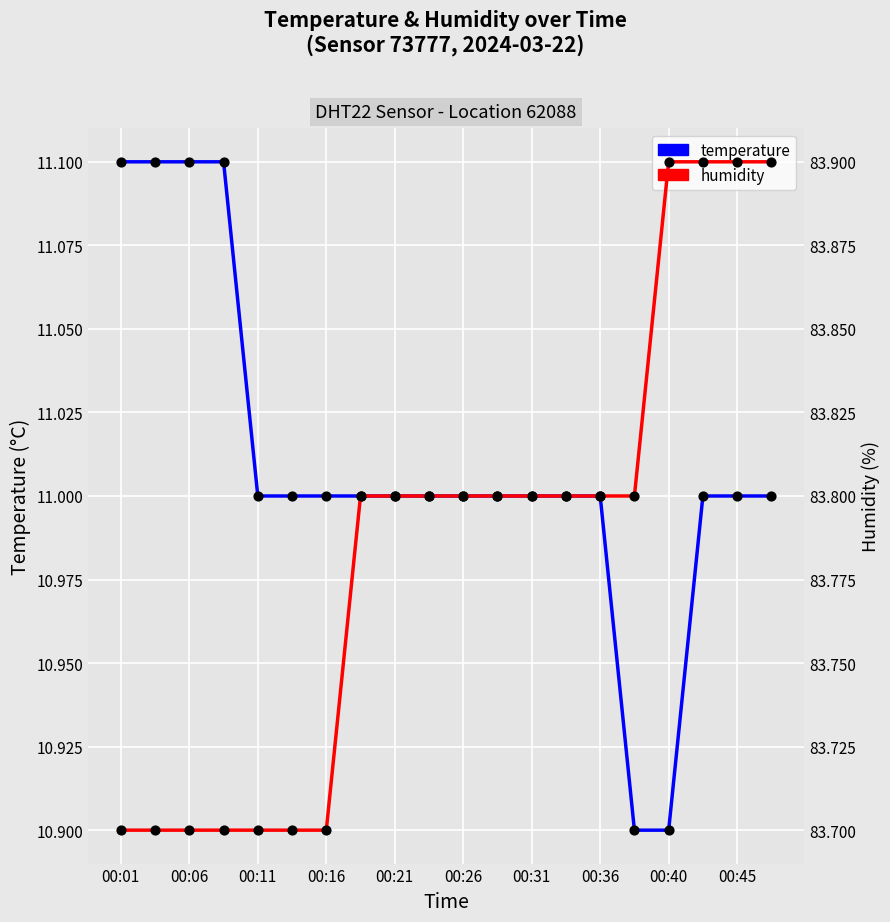

What is the total value across all series at 00:36?

94.8